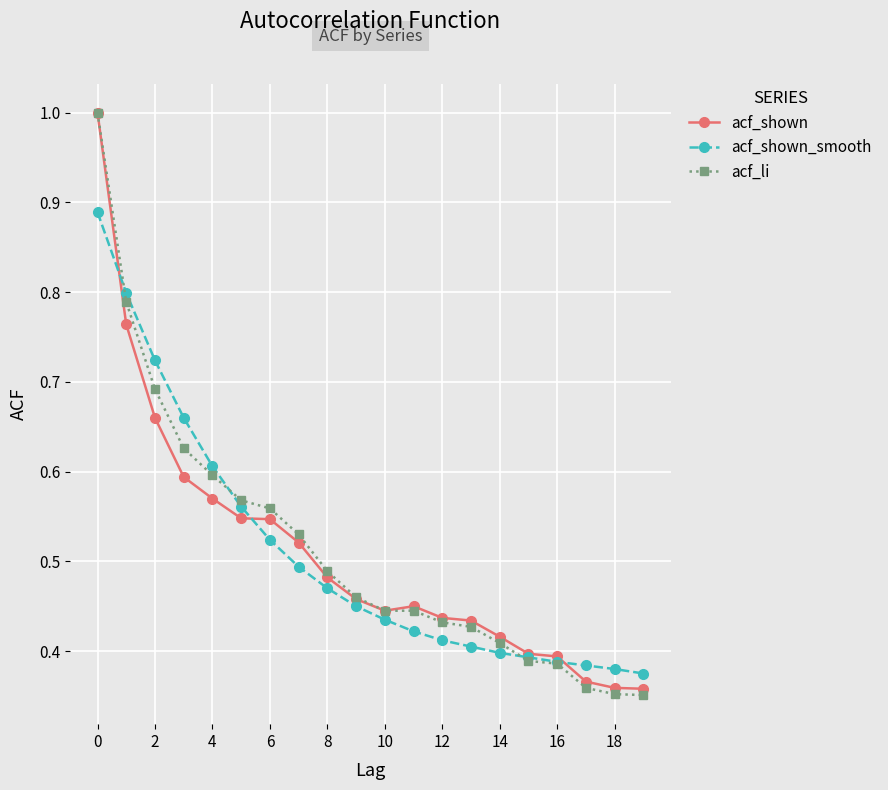

Does the chart display data point markers on the line(s)?

Yes